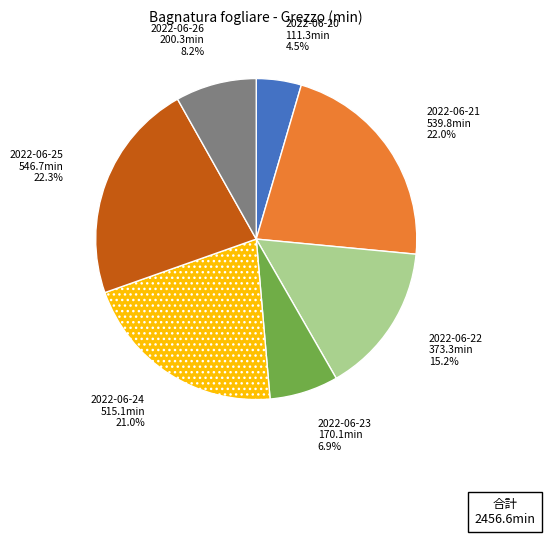

To the nearest percent, what is the difference between the 2022-06-24 and 2022-06-23 slice percentages?

14%